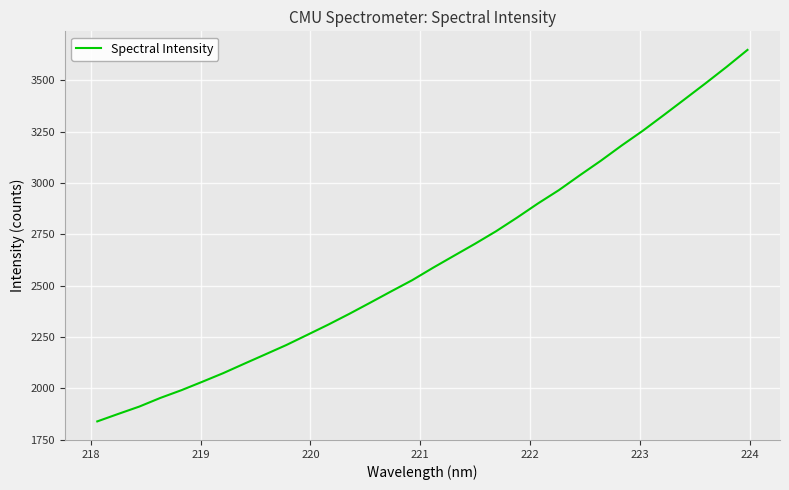

What is the difference between the maximum and minimum values?

1809.6